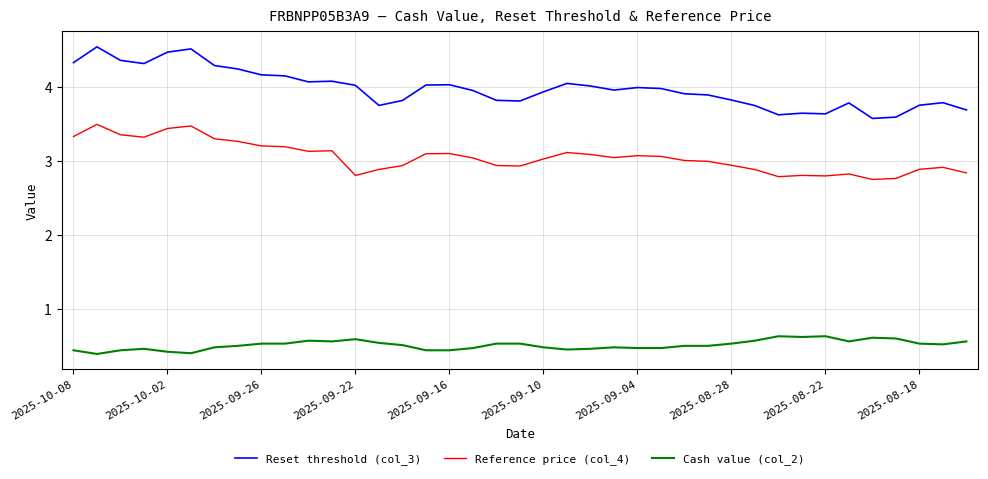

What is the minimum value shown in the chart?

0.4